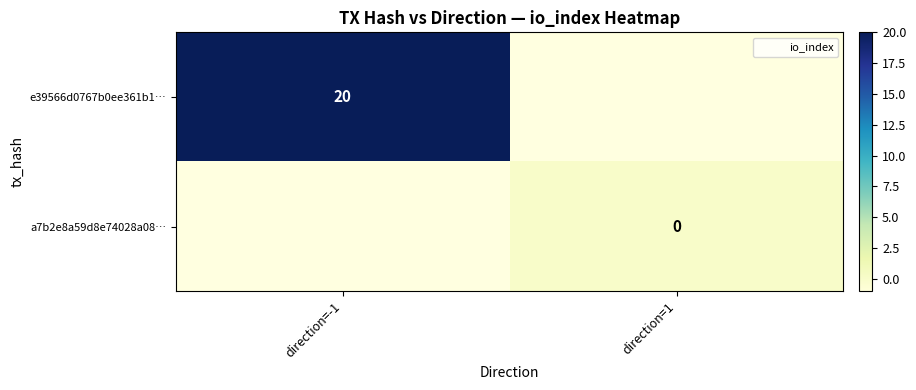

Is it true that e39566d0767b0ee361b1… equals 20.0 at direction=-1?

True